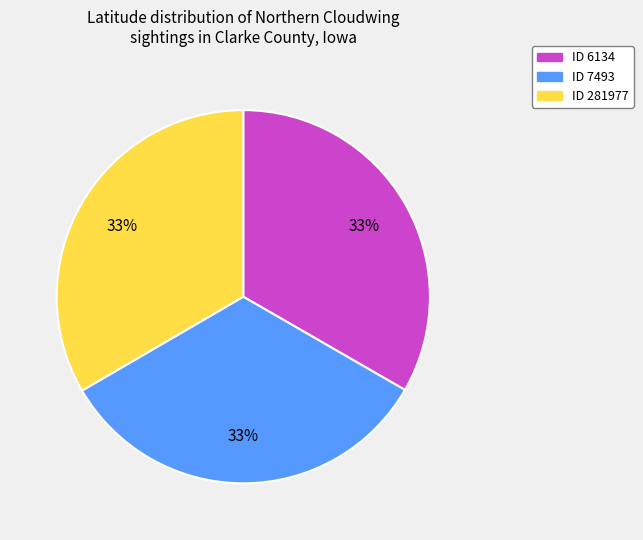

Is the sum of ID 281977 and ID 6134 greater than half?

Yes